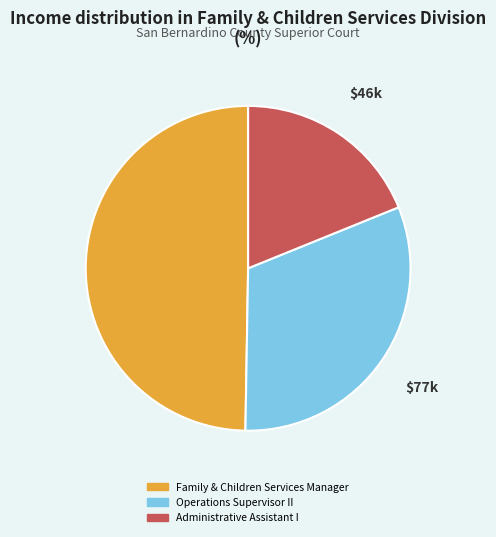

How many segments does this pie chart have?

3